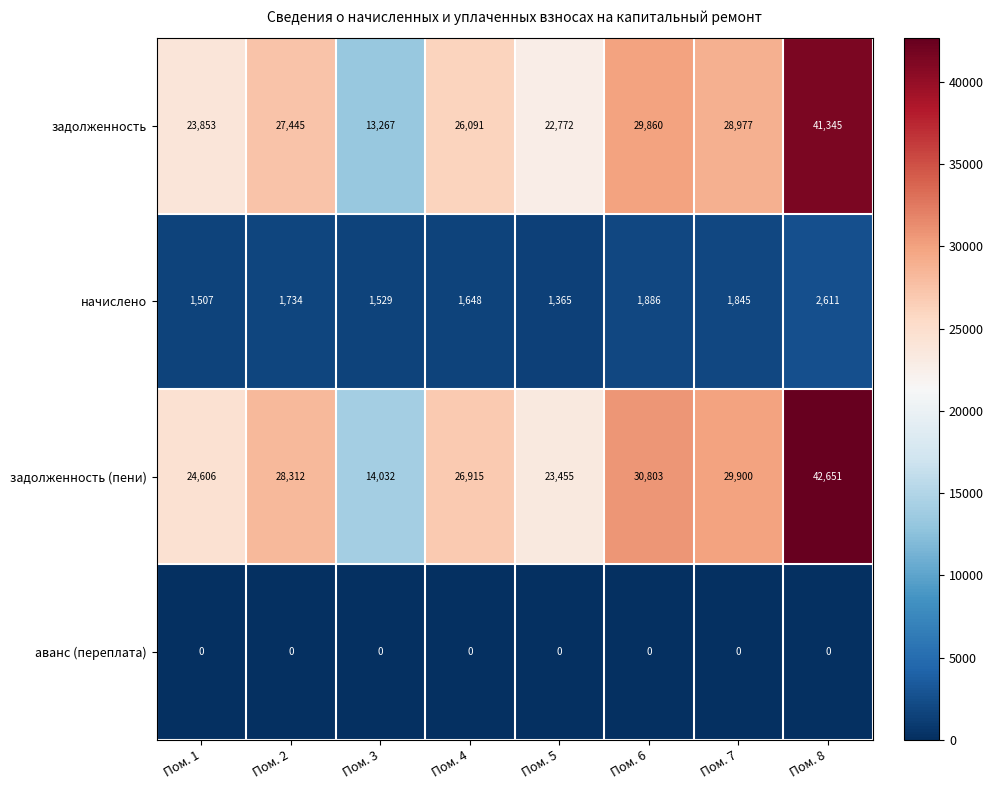

What is the average value of the задолженность (пени) series?

27584